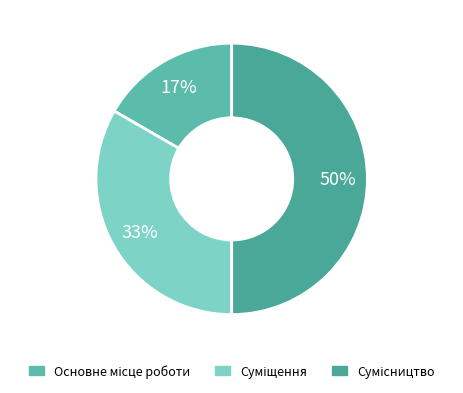

To the nearest percent, what percentage of the pie is Суміщення?

33%